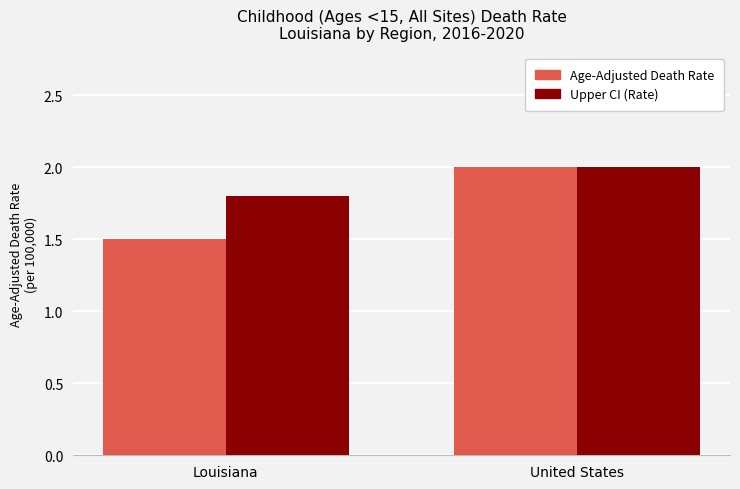

The Age-Adjusted Death Rate series shows 1.5 at Louisiana. True or false?

True